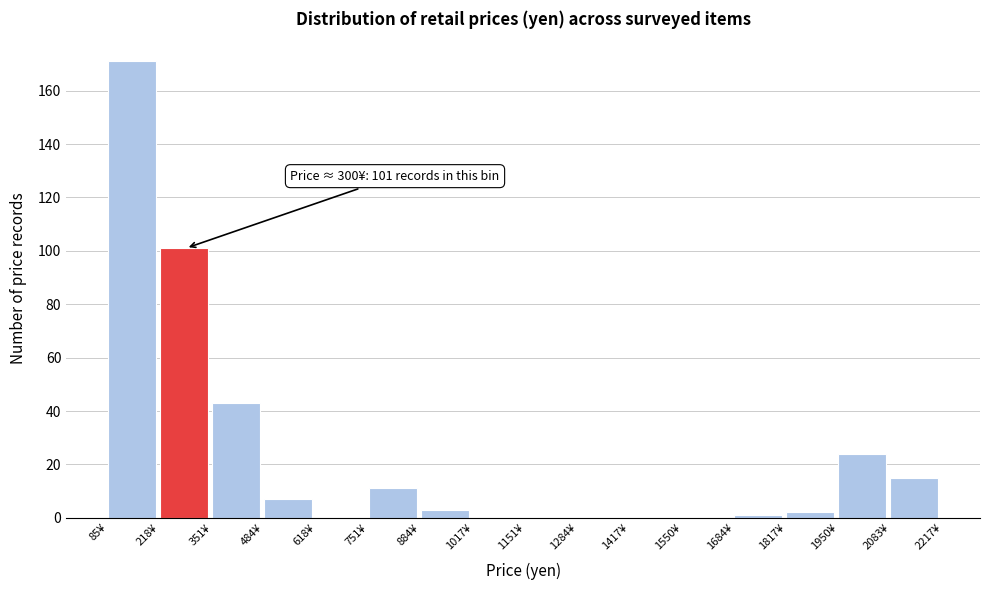

Over which range of the x-axis is the bar tallest?

80 to 220